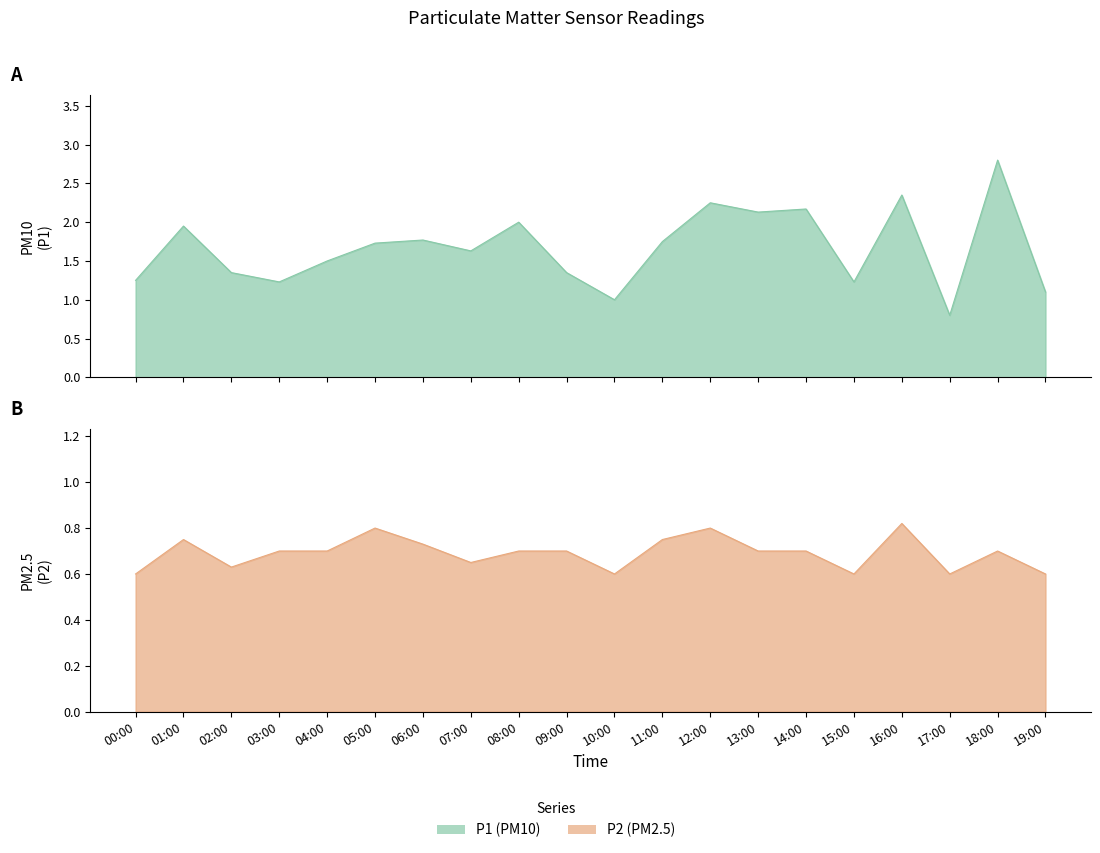

True or false: P1 and P2 intersect in this chart.

False